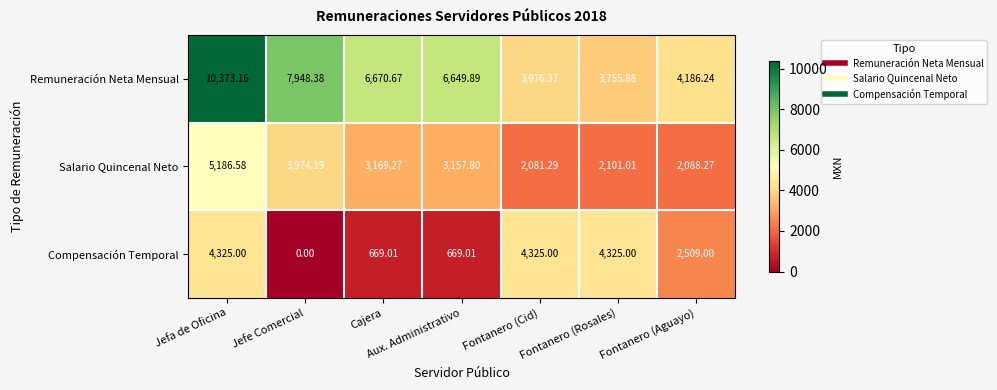

List the series in order of their peak value, highest first.

Remuneración Neta Mensual, Salario Quincenal Neto, Compensación Temporal